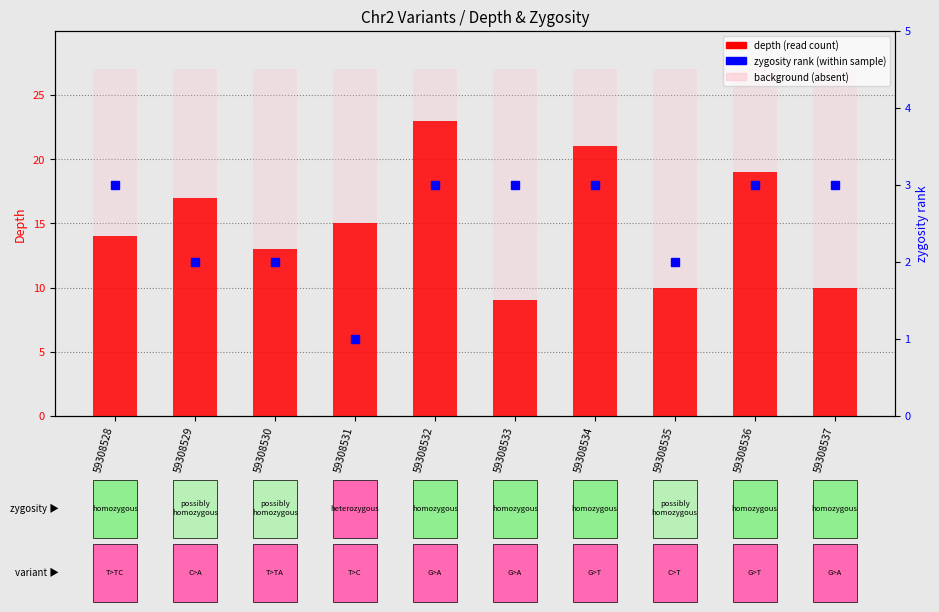

At which label is variant absent background closest to 27?

59308528